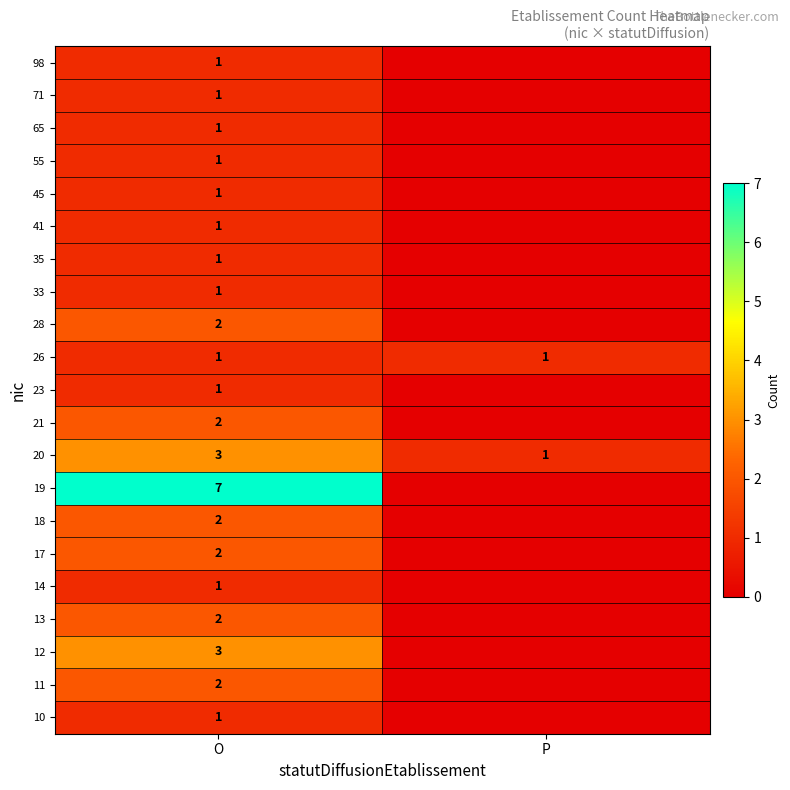

The value of 19 at O is 7. True or false?

True